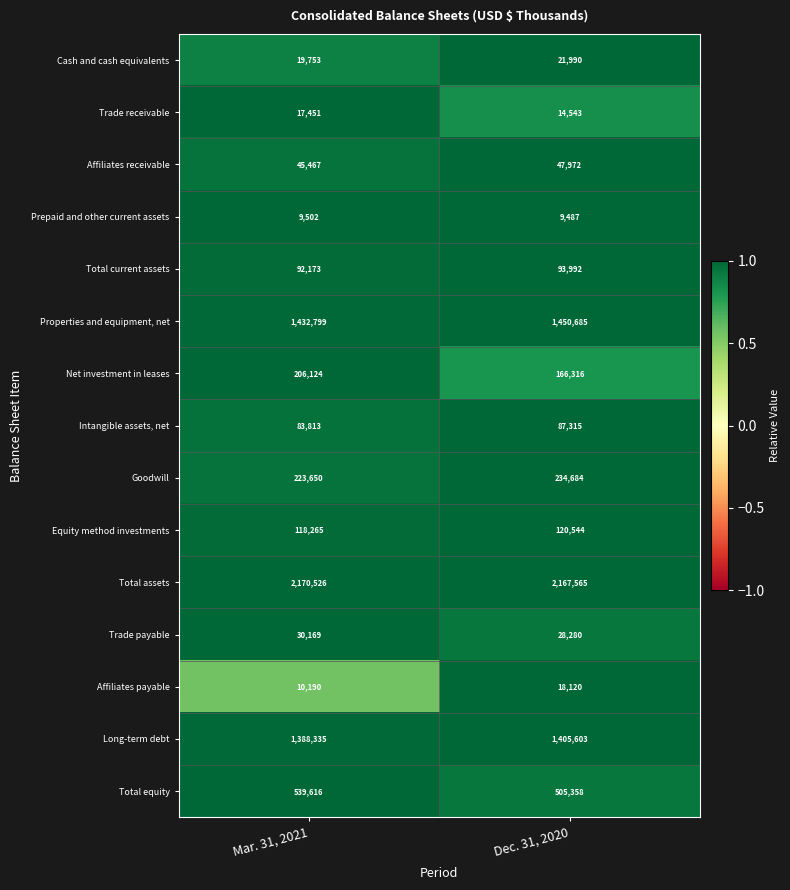

Read the Total equity value at Dec. 31, 2020, to the nearest 10.

505360